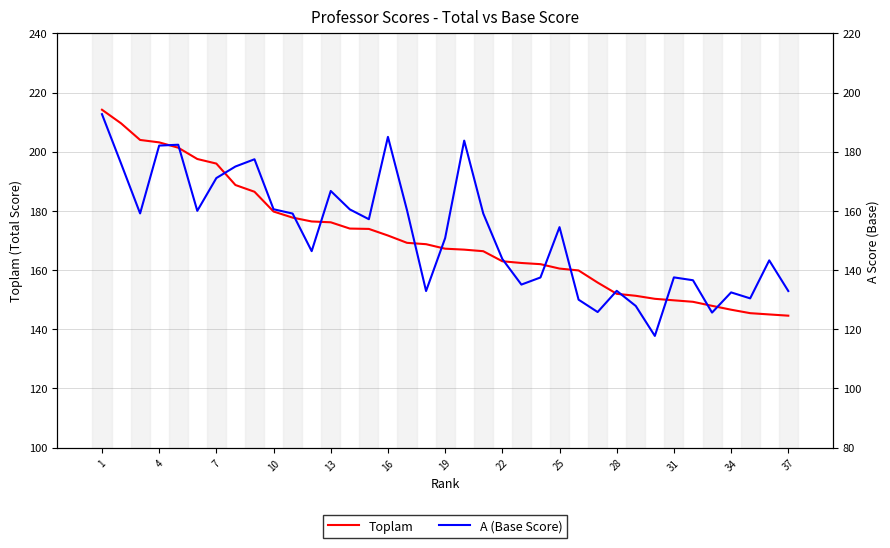

How many interior local valleys does the A (Base Score) series have?

10